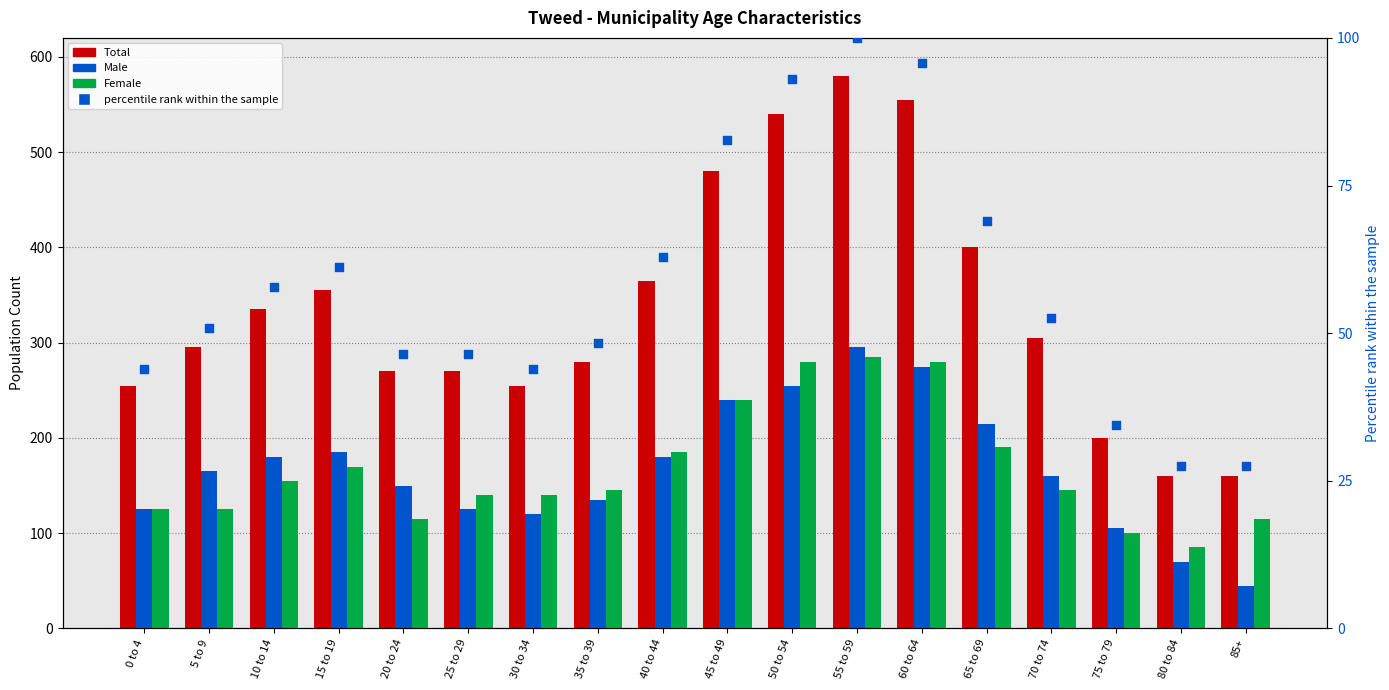

Which series has the largest total across all categories?

Total